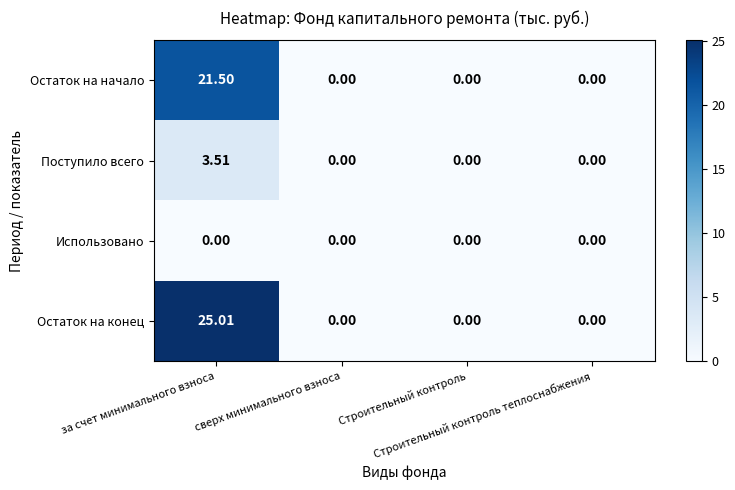

Which series has the widest spread of values?

Остаток на конец